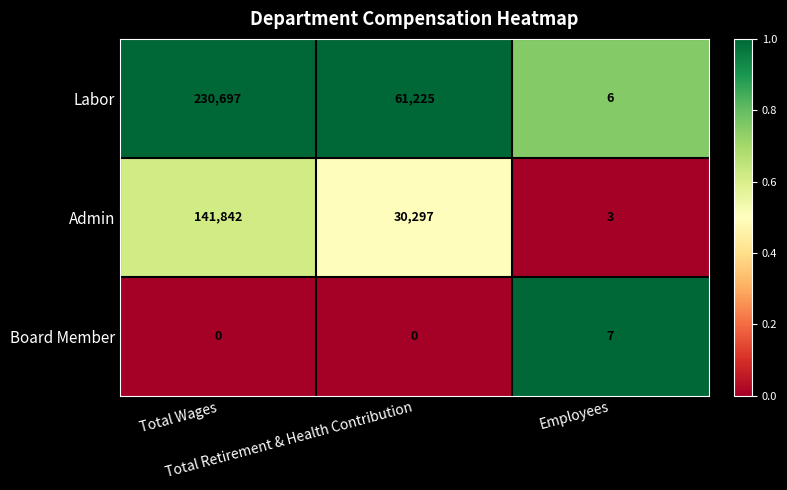

What is the average value of the Labor series?

97309